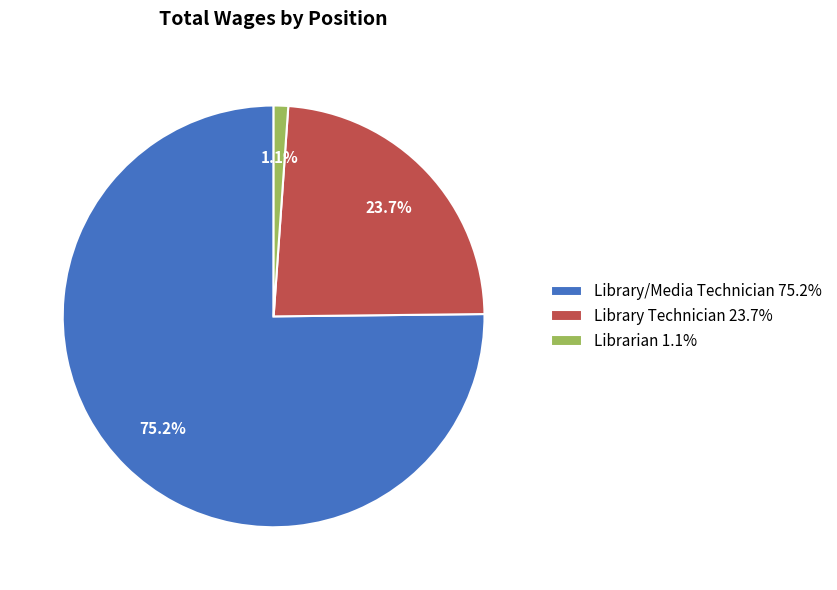

True or false: Library/Media Technician accounts for 75% of the total.

True